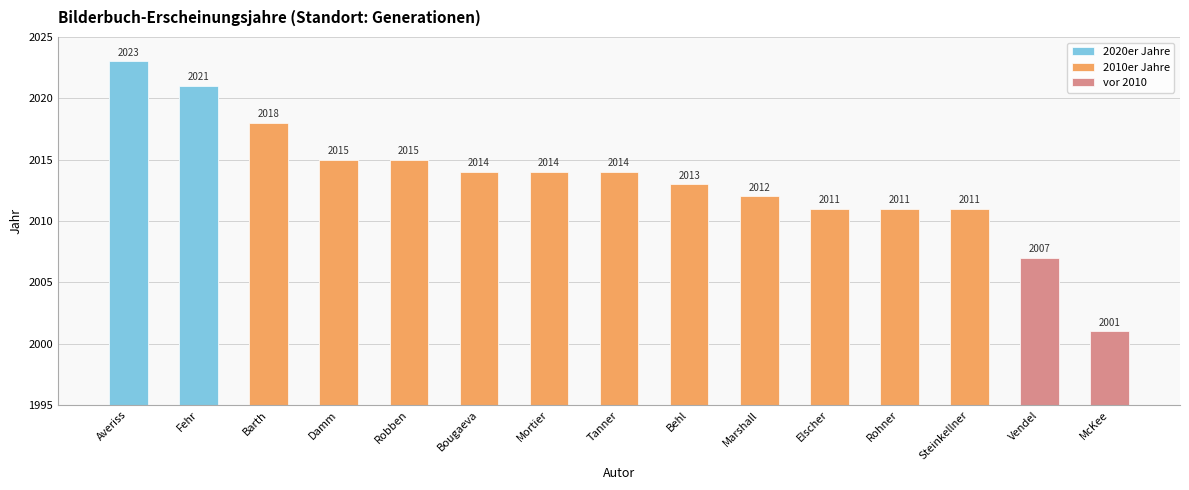

Reading left to right, what are all the values shown in this chart?

Averiss=2023	Fehr=2021	Barth=2018	Damm=2015	Robben=2015	Bougaeva=2014	Mortier=2014	Tanner=2014	Behl=2013	Marshall=2012	Elscher=2011	Rohner=2011	Steinkellner=2011	Vendel=2007	McKee=2001